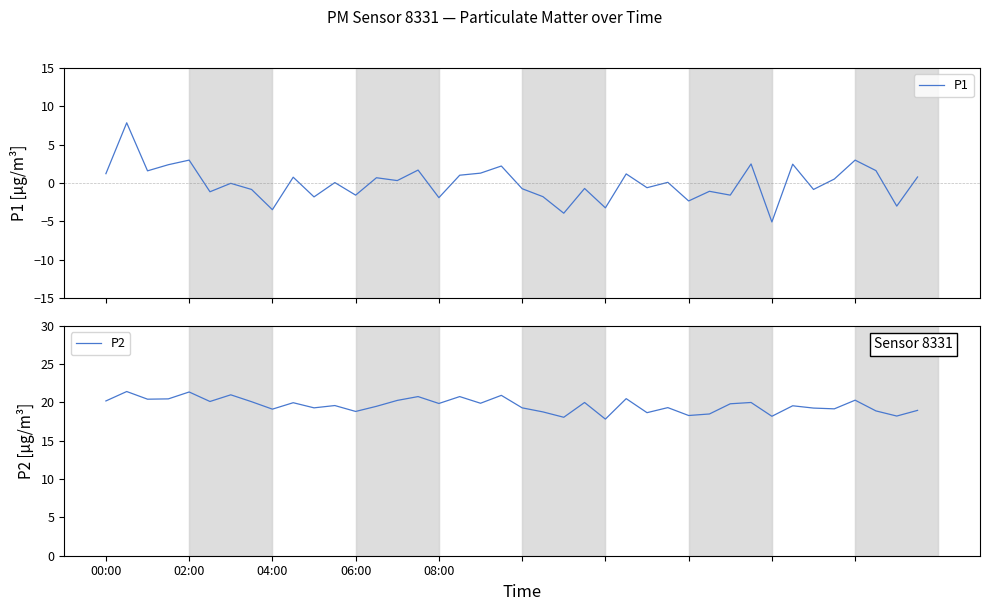

What is the average value of the P2 series?

19.6